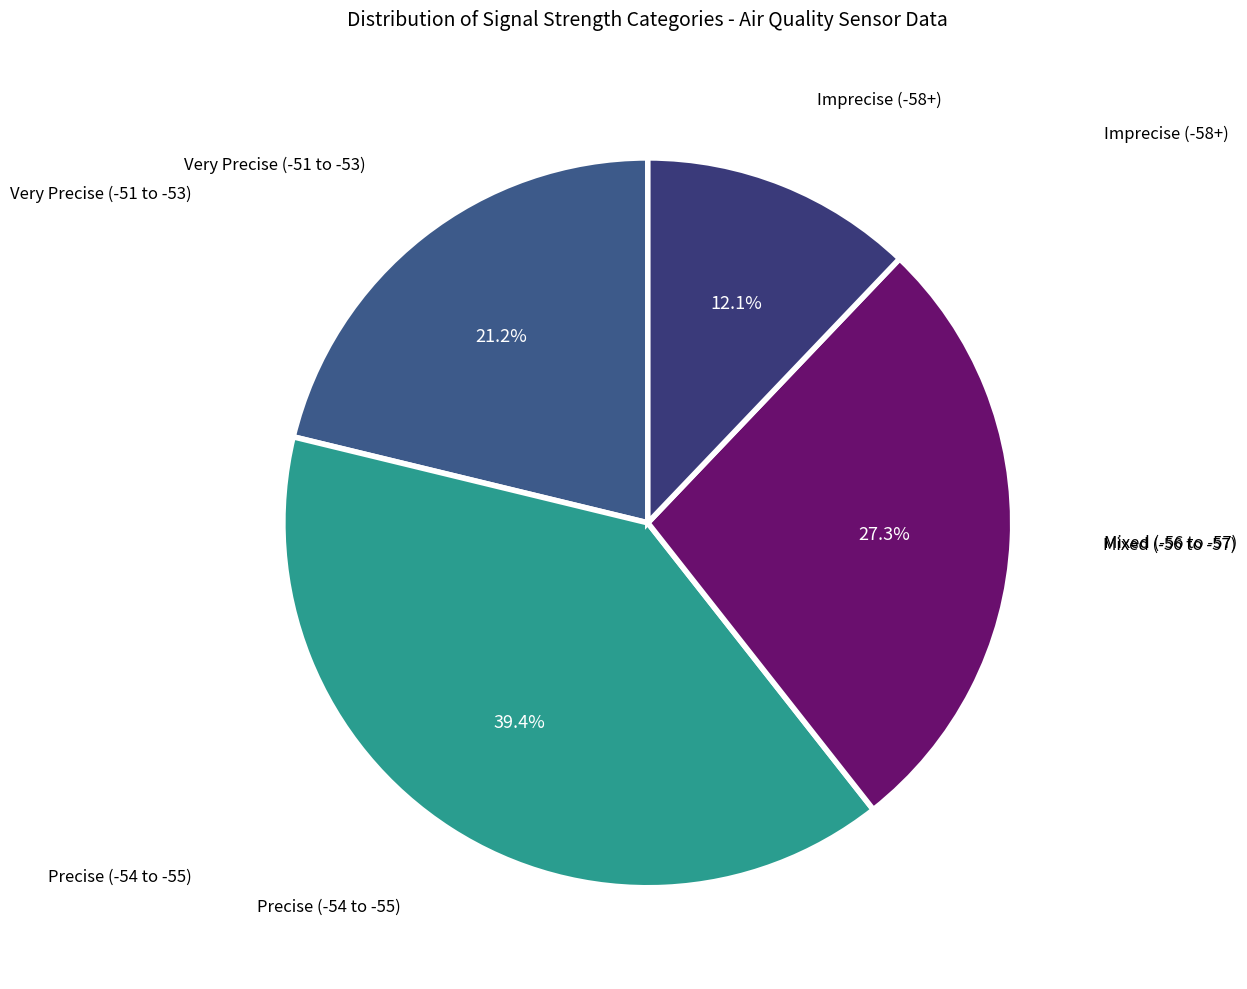

How many segments does this pie chart have?

4